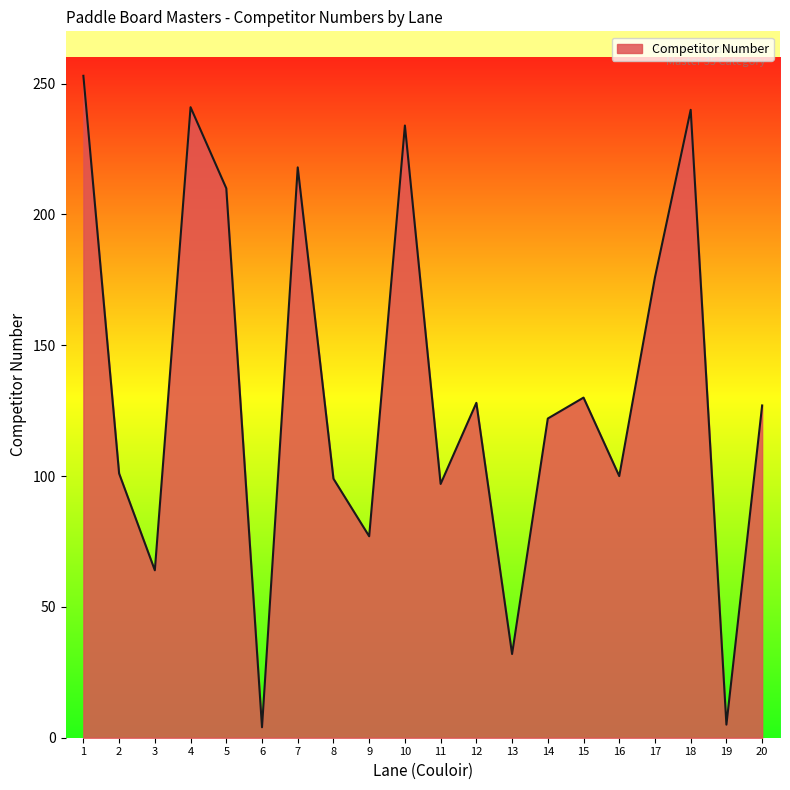

Between 6 and 20, which is larger?

20